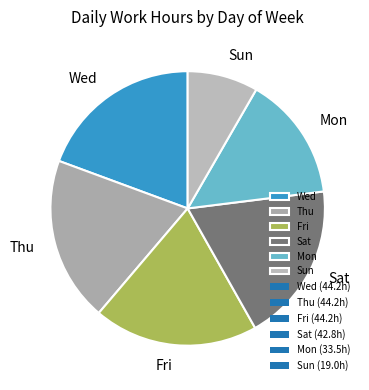

Is it true that Sat is 19% of the pie?

True